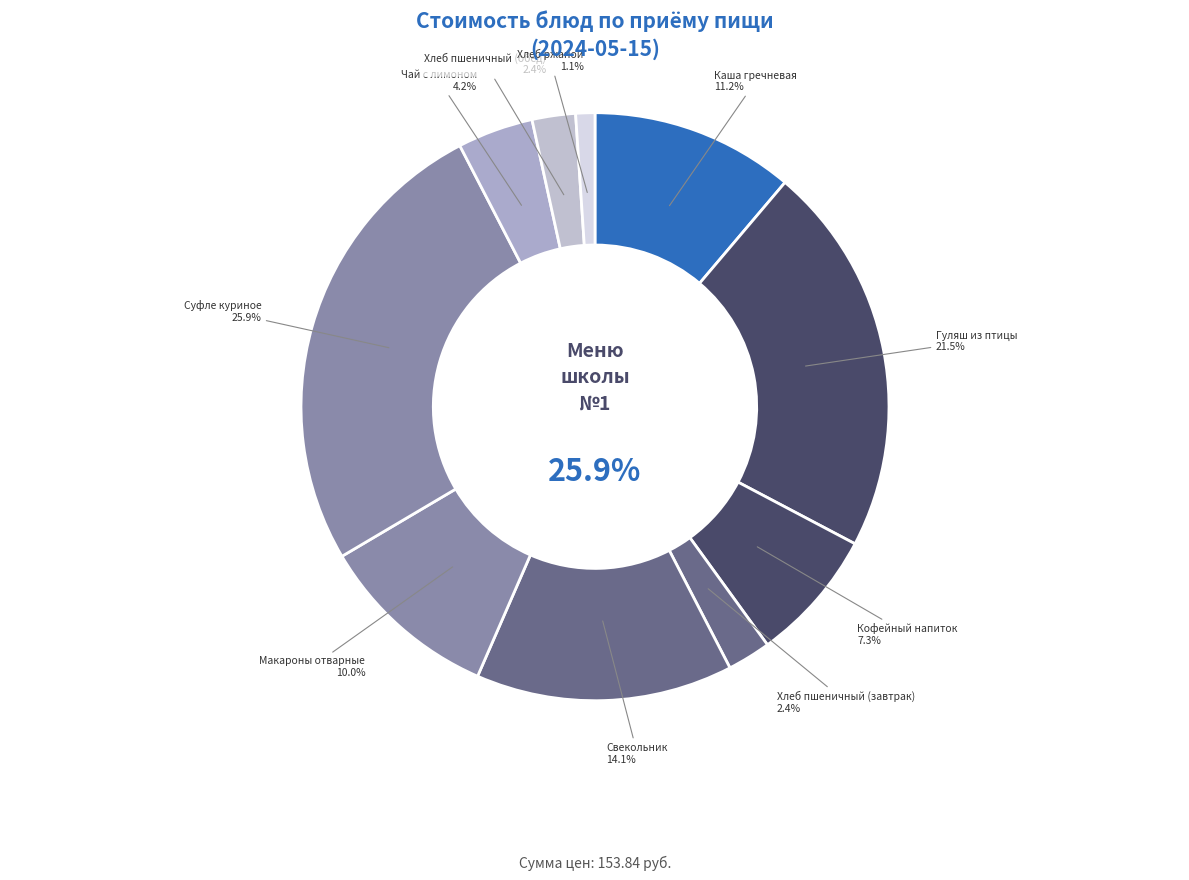

Does Хлеб ржаной represent more than half of the total?

No